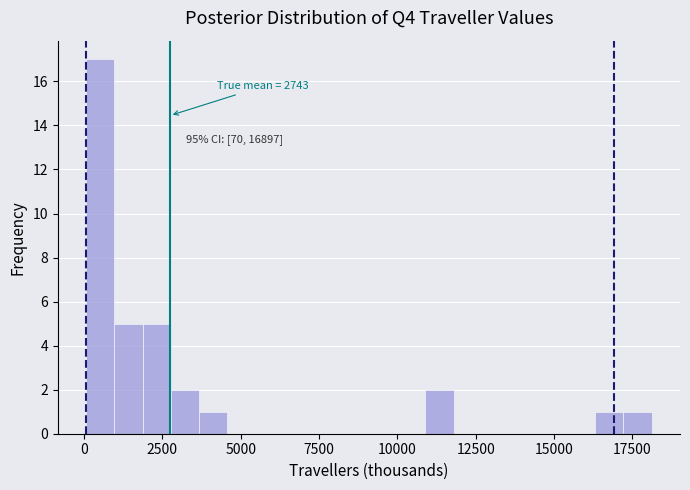

Around what value on the x-axis is the tallest bar? Give the approximate position of its centre, as read against the axis.

500